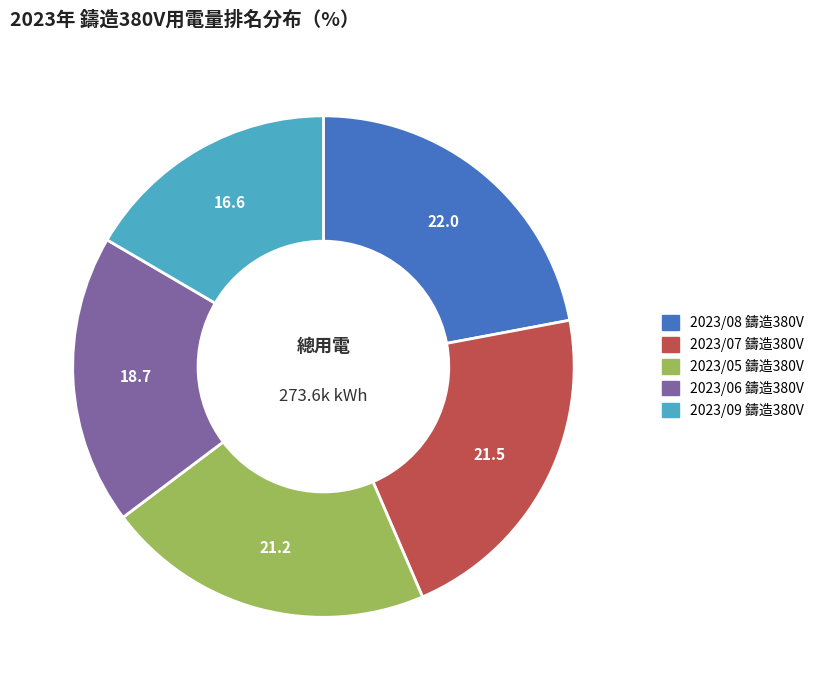

Is it true that 2023/08 鑄造380V is 33% of the pie?

False